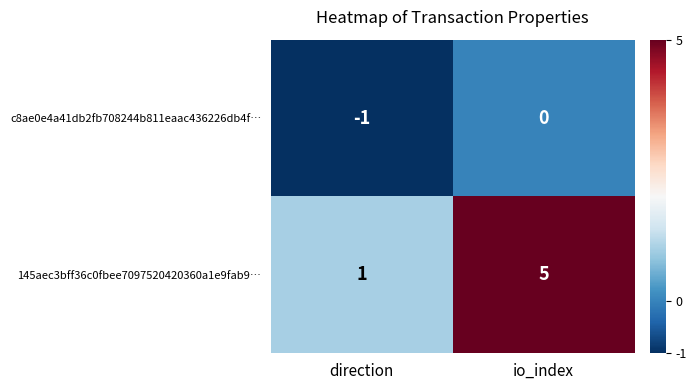

Rank the series by their average value, from lowest to highest.

c8ae0e4a41db2fb708244b811eaac436226db4f…, 145aec3bff36c0fbee7097520420360a1e9fab9…